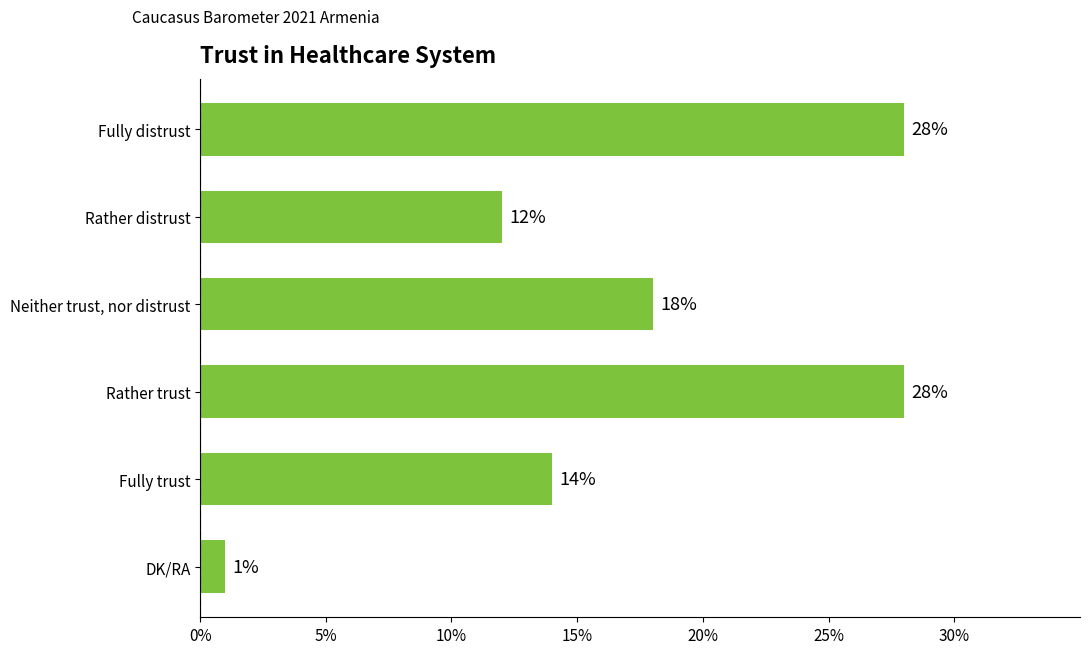

What position from the bottom is Rather distrust?

5